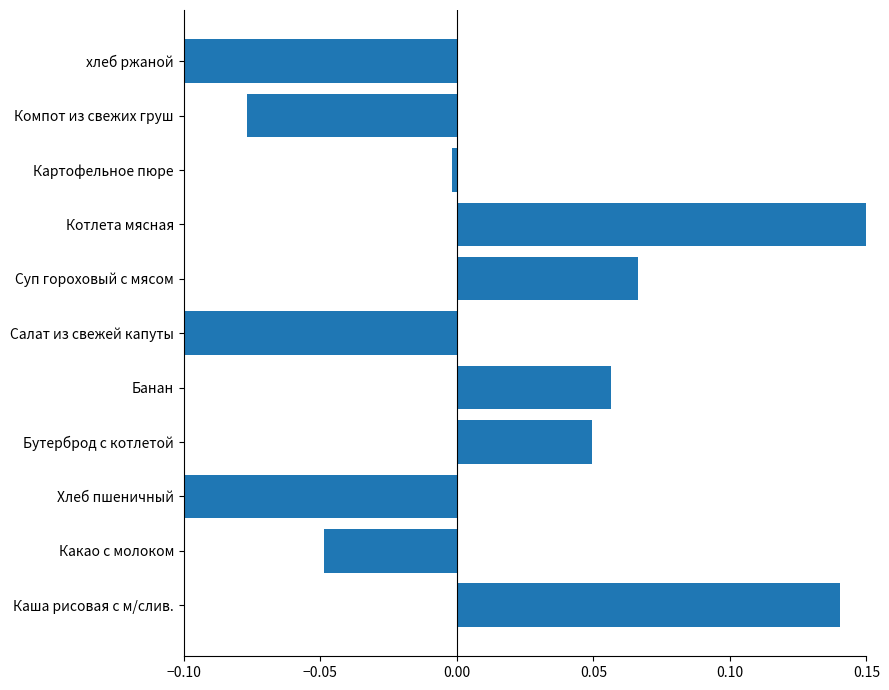

What is the difference between the maximum and second lowest values?

0.3